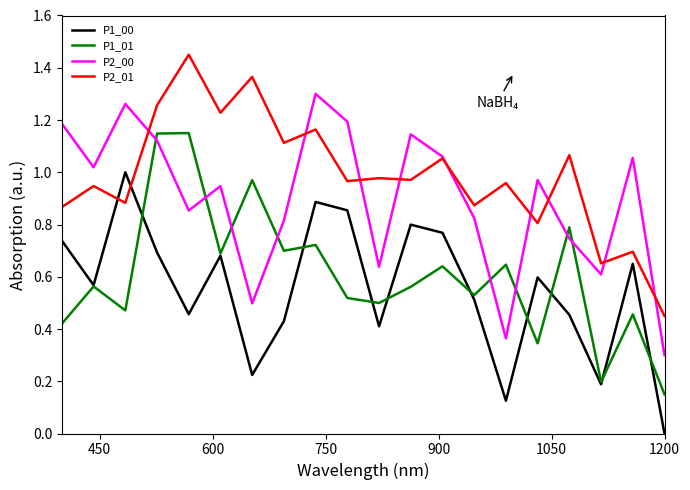

How many values in the P1_00 series exceed 0?

19